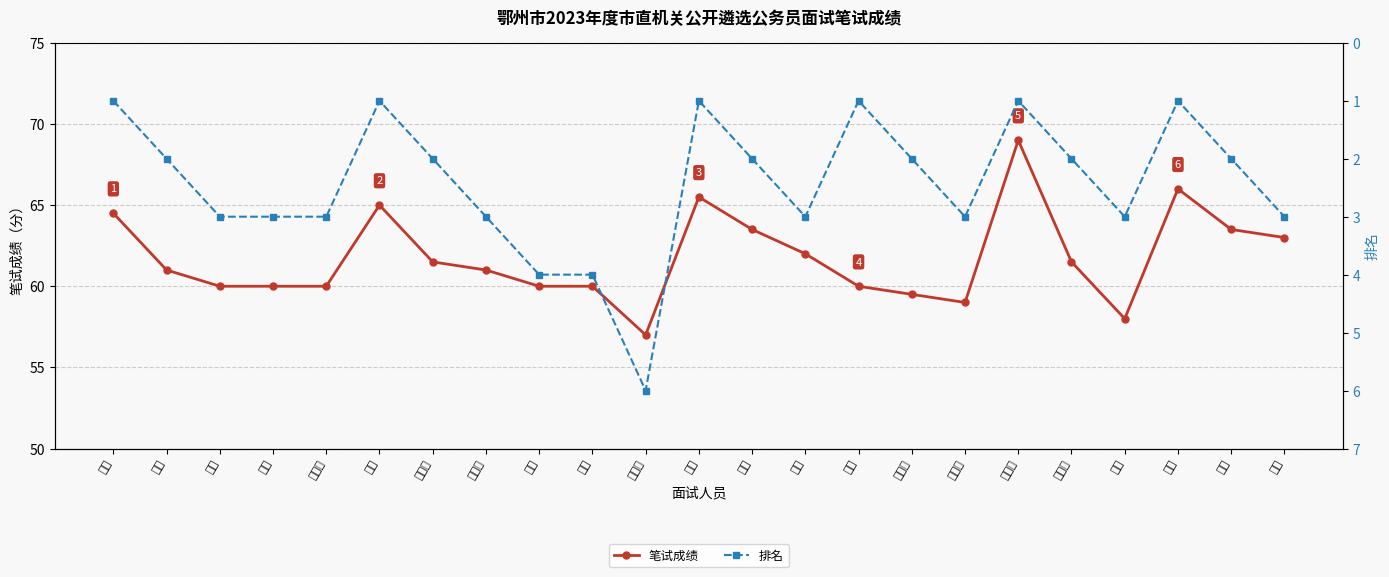

Reading left to right, list all the values displayed in this chart.

笔试成绩: 64.5	61.0	60.0	60.0	60.0	65.0	61.5	61.0	60.0	60.0	57.0	65.5	63.5	62.0	60.0	59.5	59.0	69.0	61.5	58.0	66.0	63.5	63.0
排名: 1.0	2.0	3.0	3.0	3.0	1.0	2.0	3.0	4.0	4.0	6.0	1.0	2.0	3.0	1.0	2.0	3.0	1.0	2.0	3.0	1.0	2.0	3.0